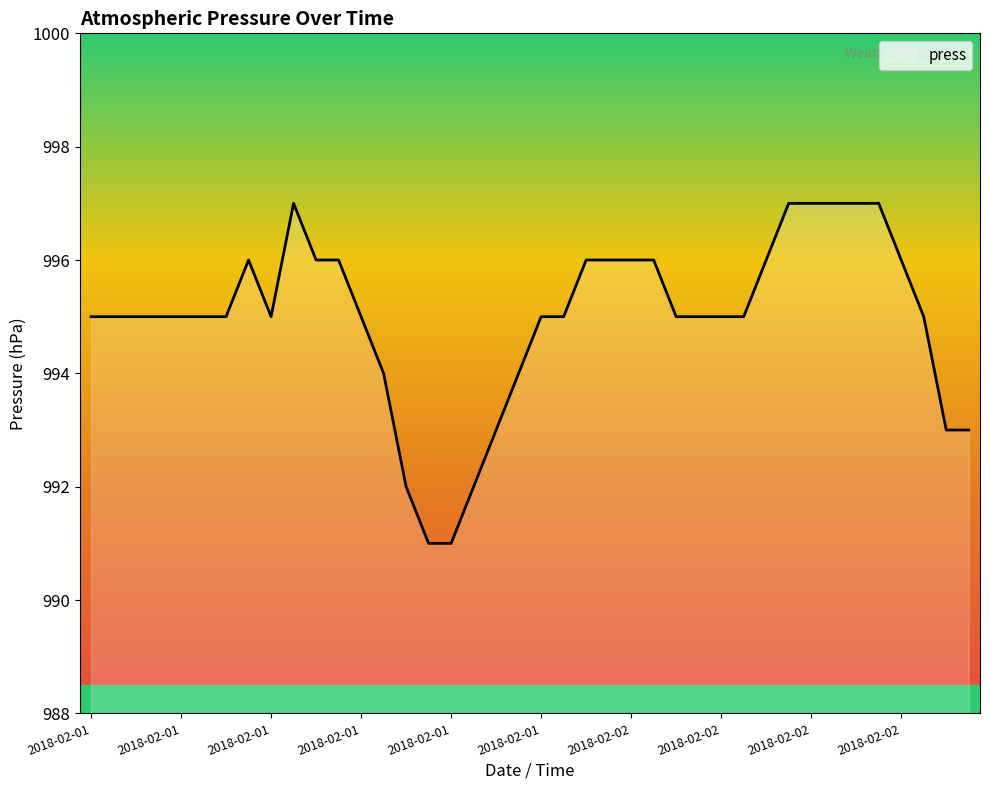

What is the difference between the second highest and second lowest values?

6